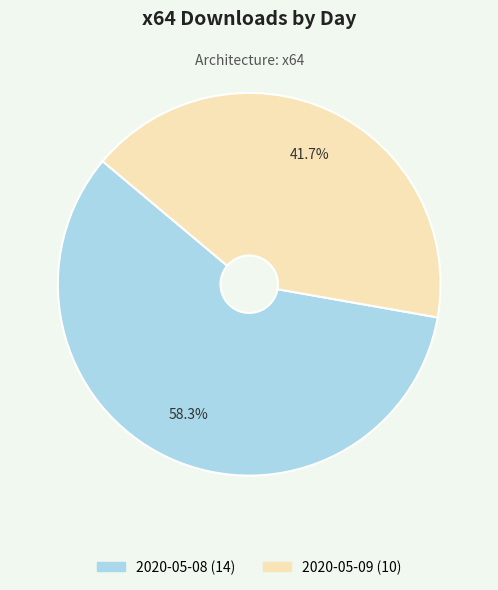

Rank the categories by value from lowest to highest.

2020-05-09, 2020-05-08